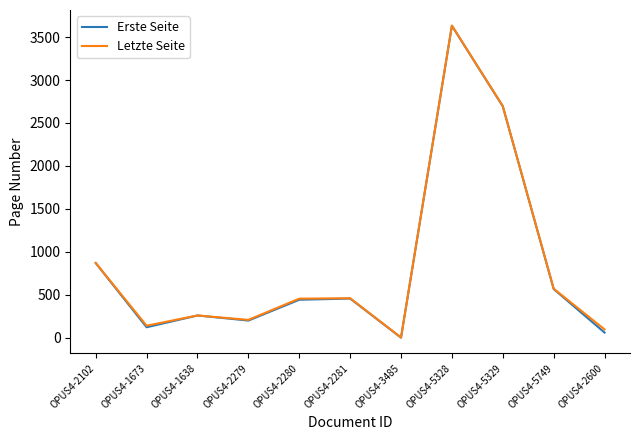

True or false: Erste Seite has more than 1 interior local peaks.

True